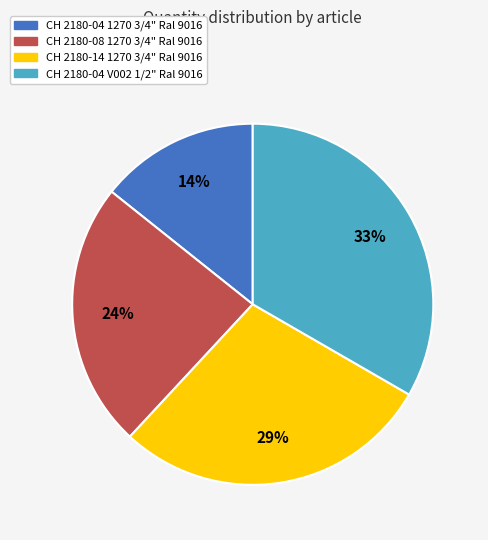

To the nearest percent, what is the difference between the largest and smallest slice percentages?

19%